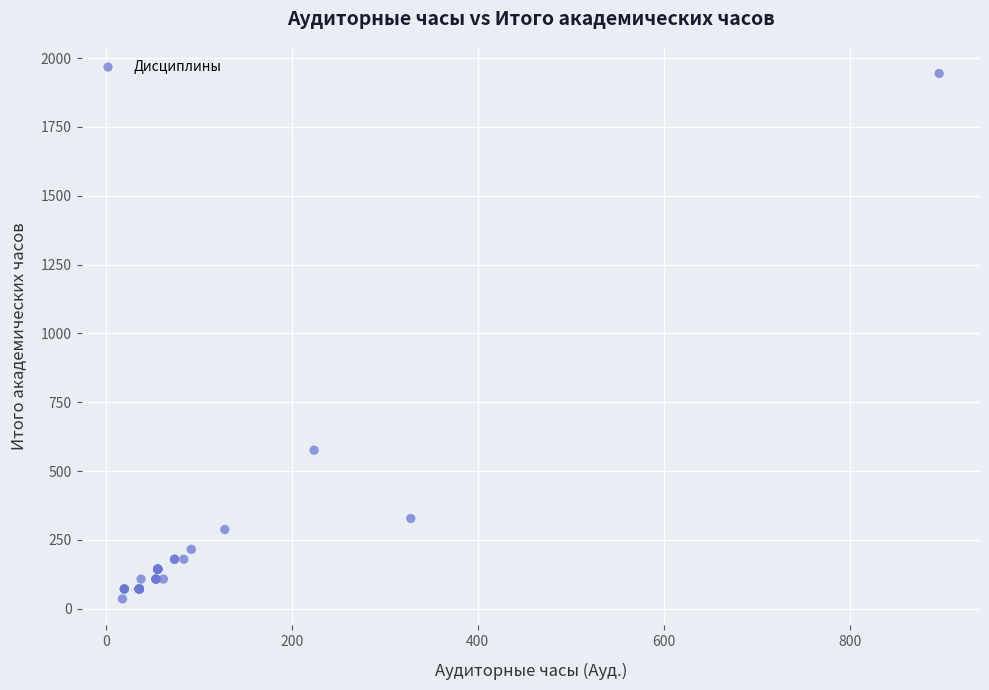

What Y value in the scatter plot is closest to 990?

576